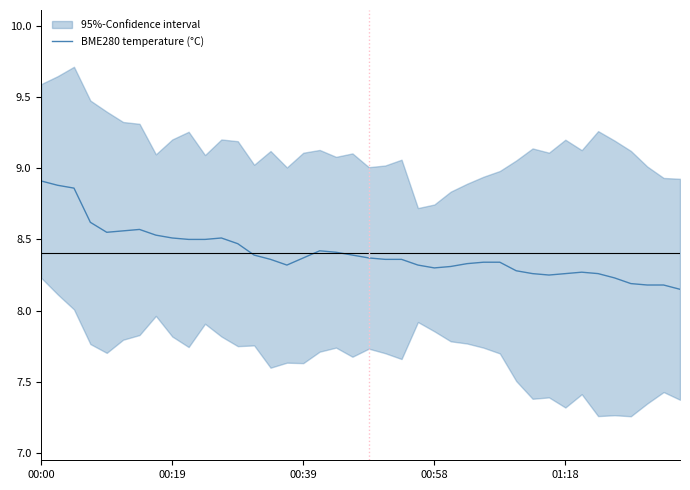

How many interior local valleys (lower than both neighbors) does the data have?

4